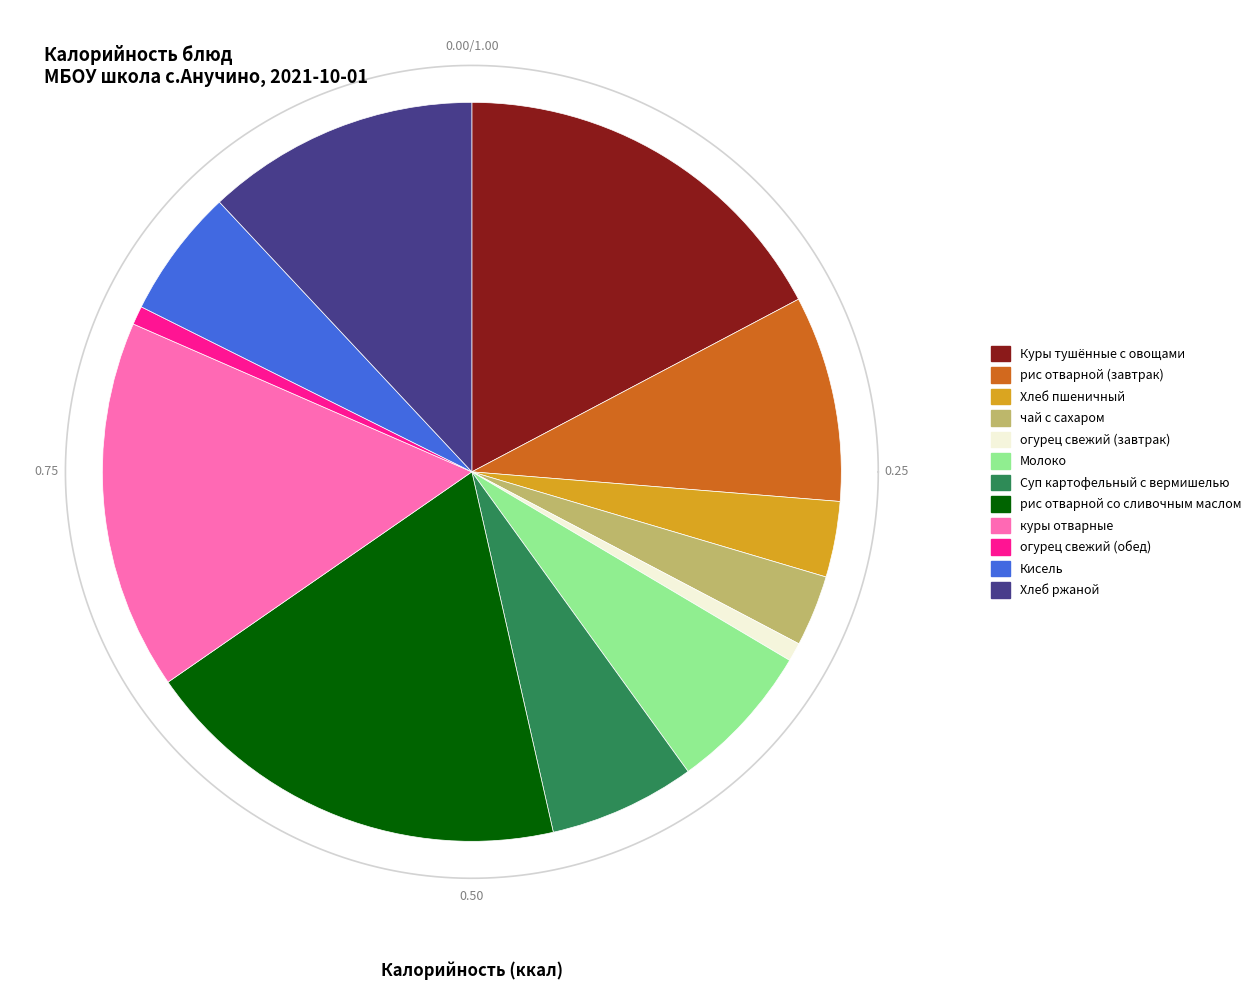

Does Хлеб пшеничный account for over 50% of the chart?

No